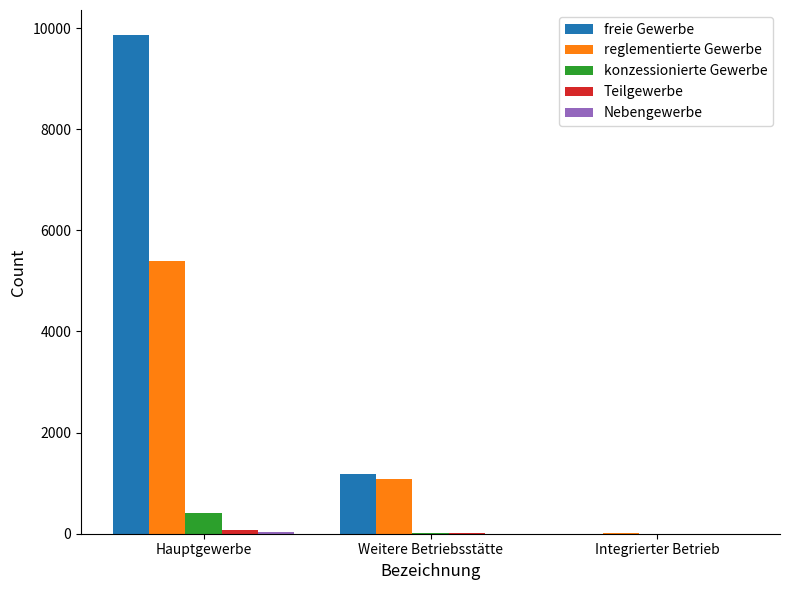

The value of reglementierte Gewerbe at Hauptgewerbe is 2486. True or false?

False